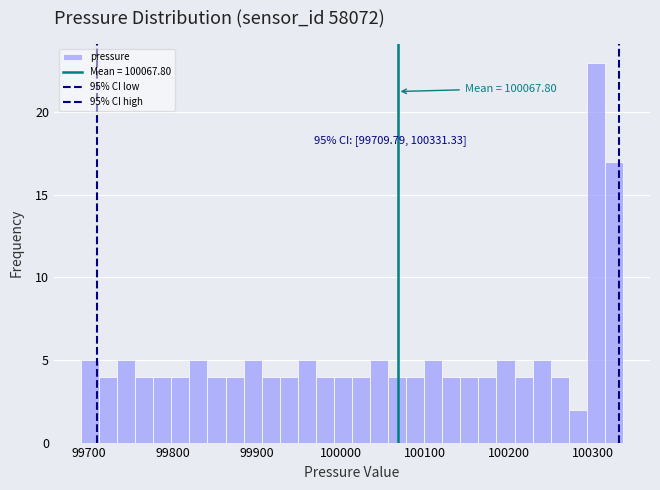

Read against the x-axis, roughly where is the centre of the tallest bar?

100300